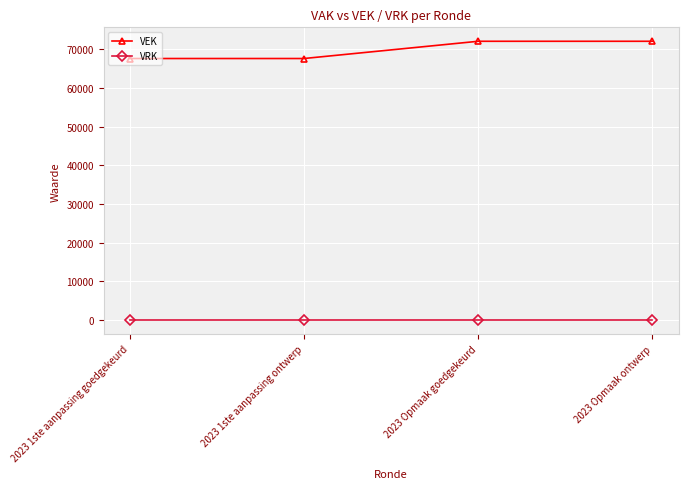

The VEK series shows 72052 at 2023 Opmaak ontwerp. True or false?

True